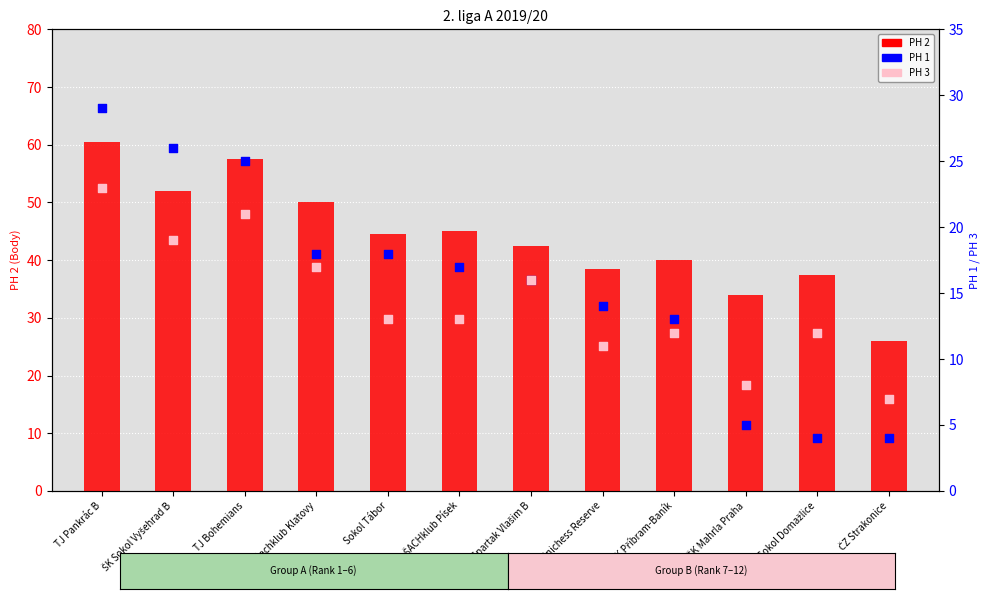

At which category is the sum across all series the highest?

TJ Pankrác B